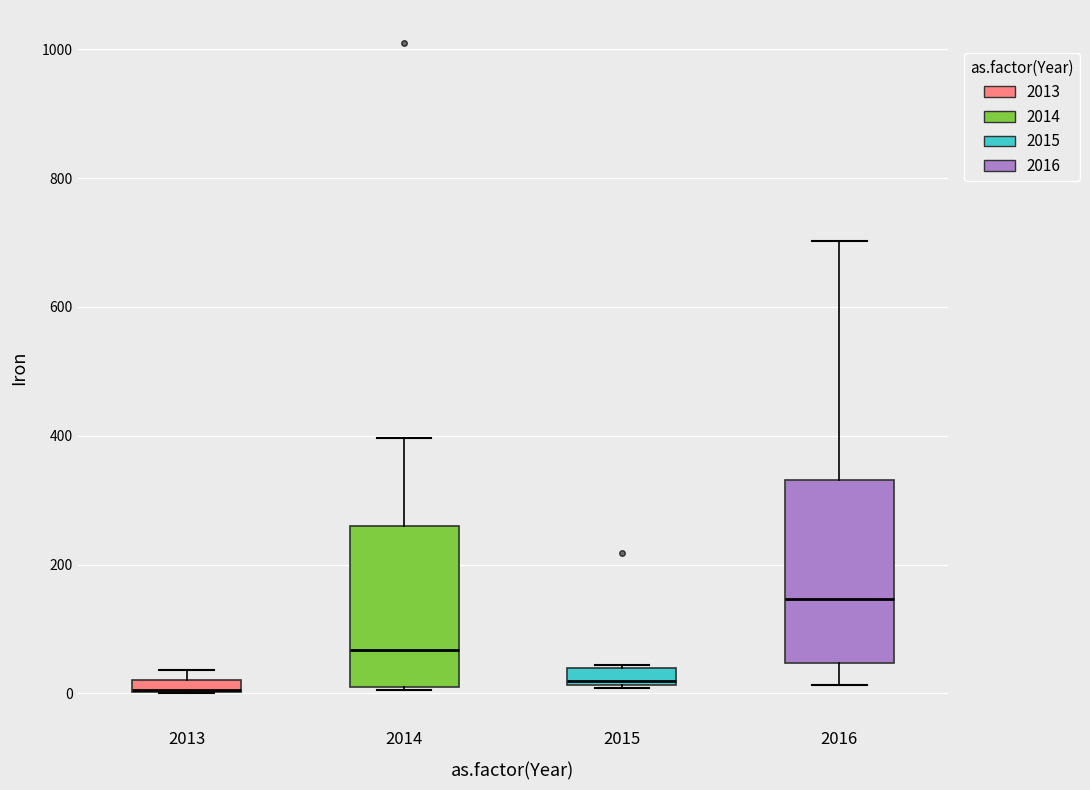

Which box is the tallest, from its lower edge to its upper edge?

2016